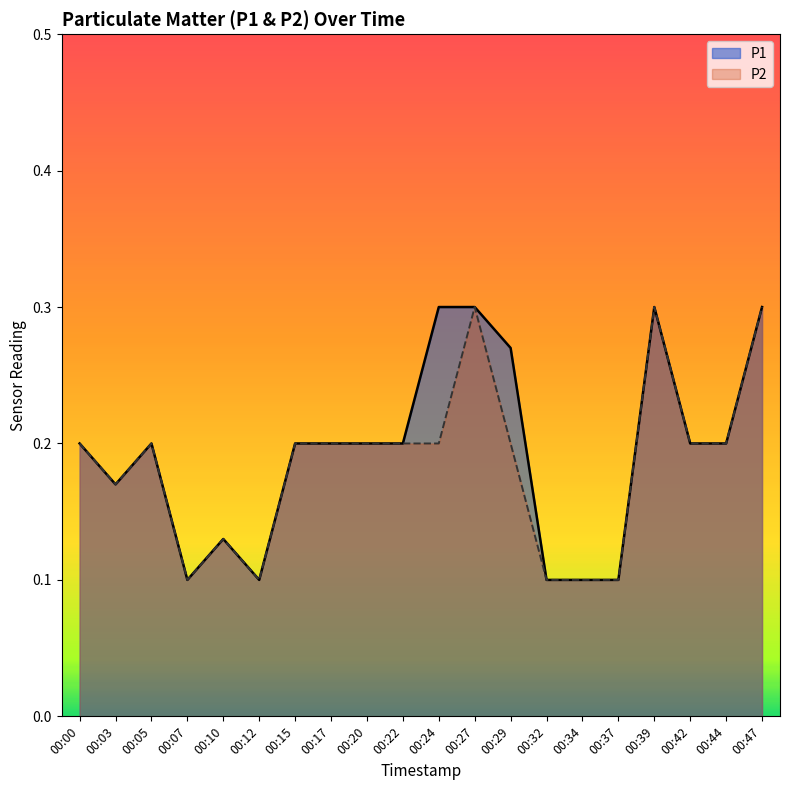

Read the P2 value at 00:29.

0.2